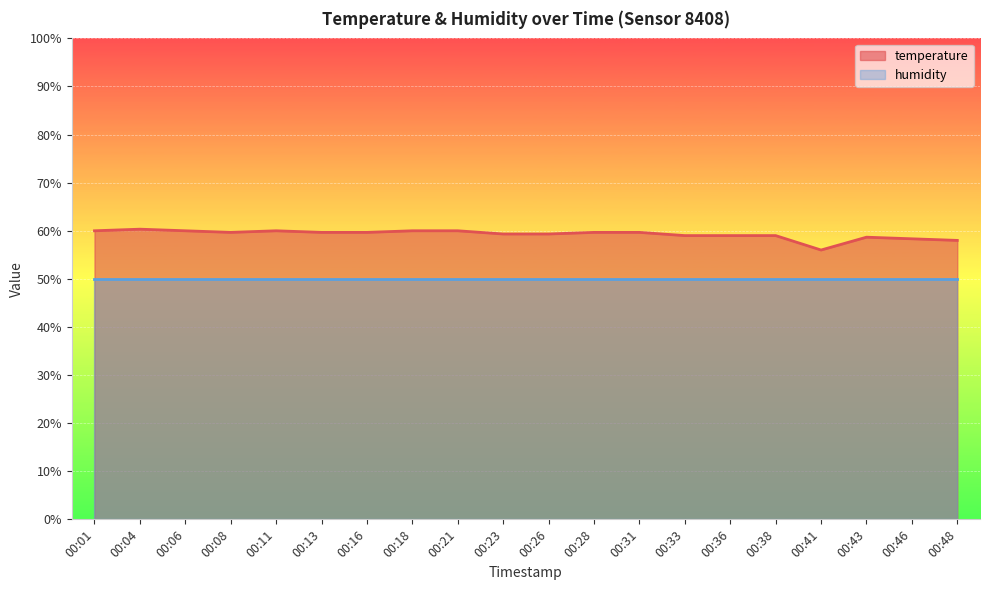

Reading left to right, extract all data points from this chart.

60.0	60.3	60.0	59.7	60.0	59.7	59.7	60.0	60.0	59.3	59.3	59.7	59.7	59.0	59.0	59.0	56.0	58.7	58.3	58.0